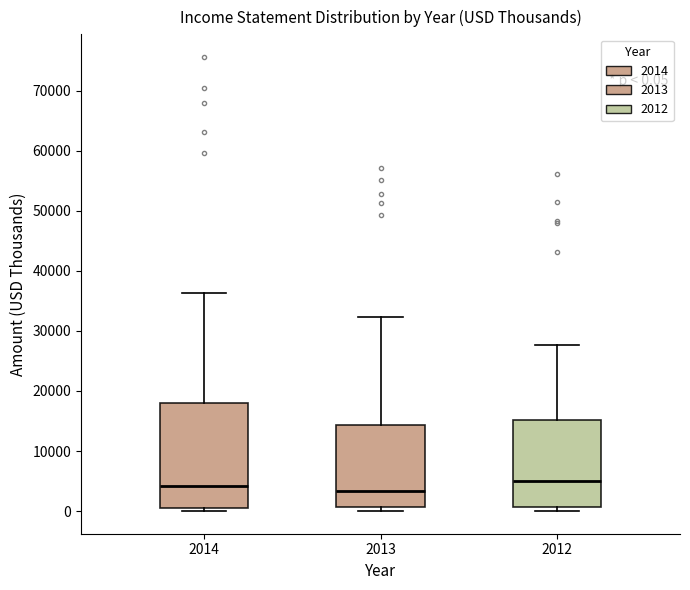

Comparing the boxes themselves (not the whiskers), which one is the tallest?

2014